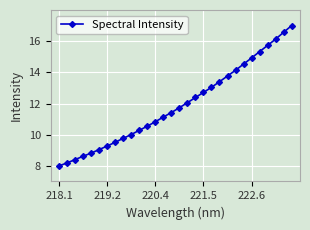

What is the greatest value displayed?

17.0